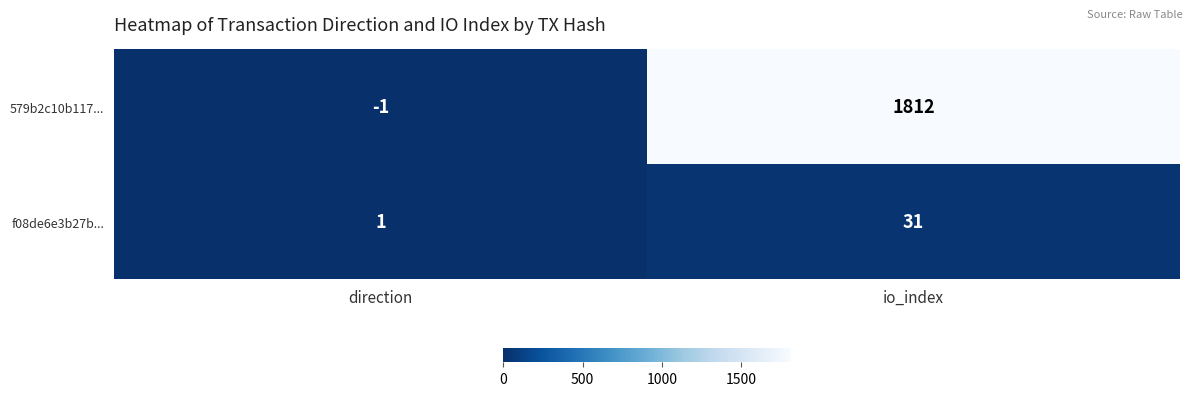

Is the value of f08de6e3b27b... at direction greater than the value of 579b2c10b117... at io_index?

No